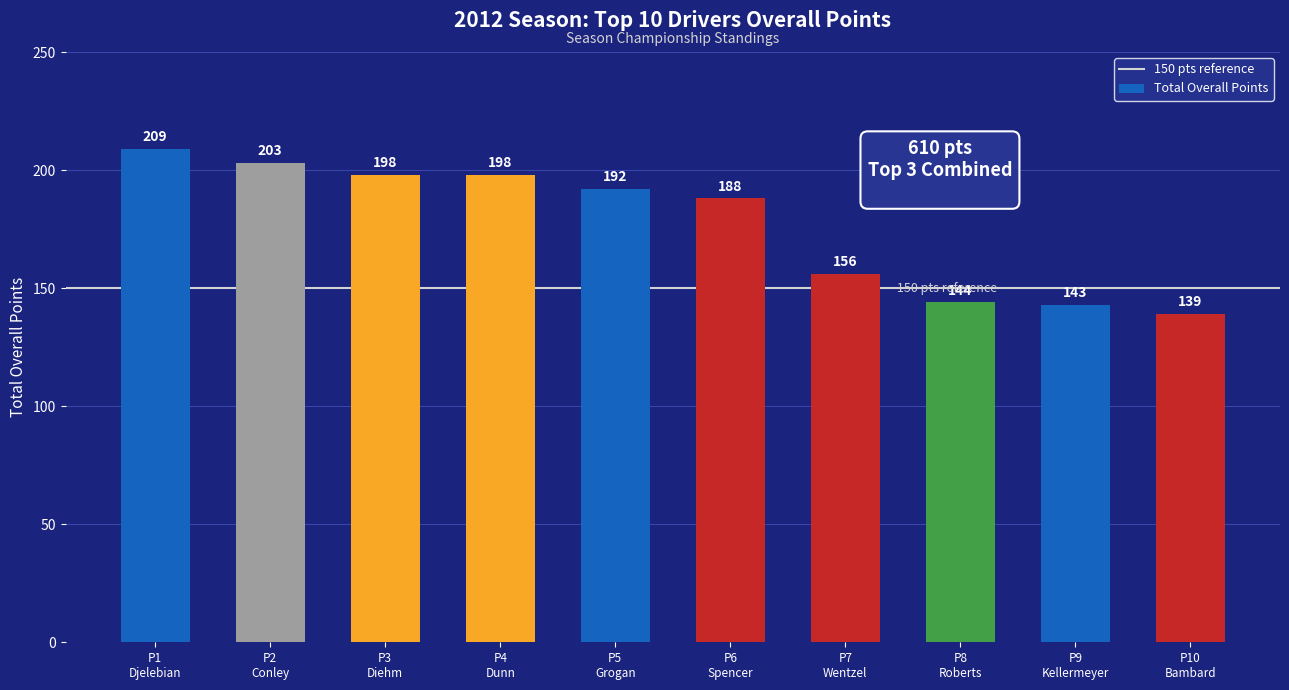

What is the value of the 4th bar from the left?

198